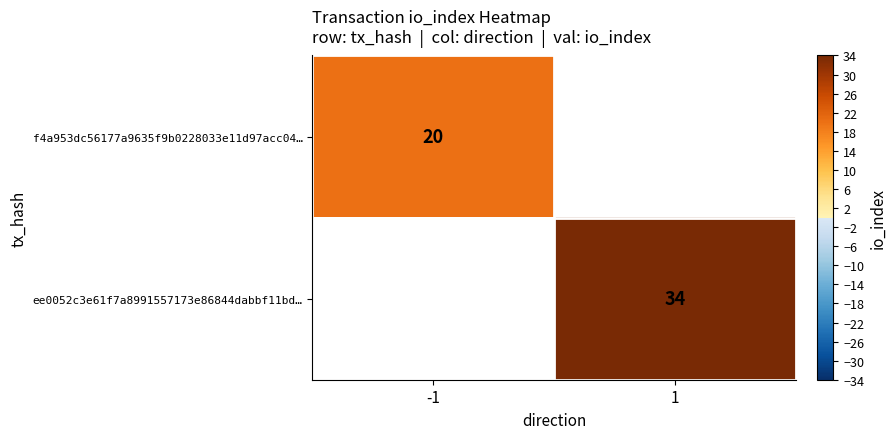

The ee0052c3e61f7a8991557173e86844dabbf11bd… series shows 51.4 at 1. True or false?

False